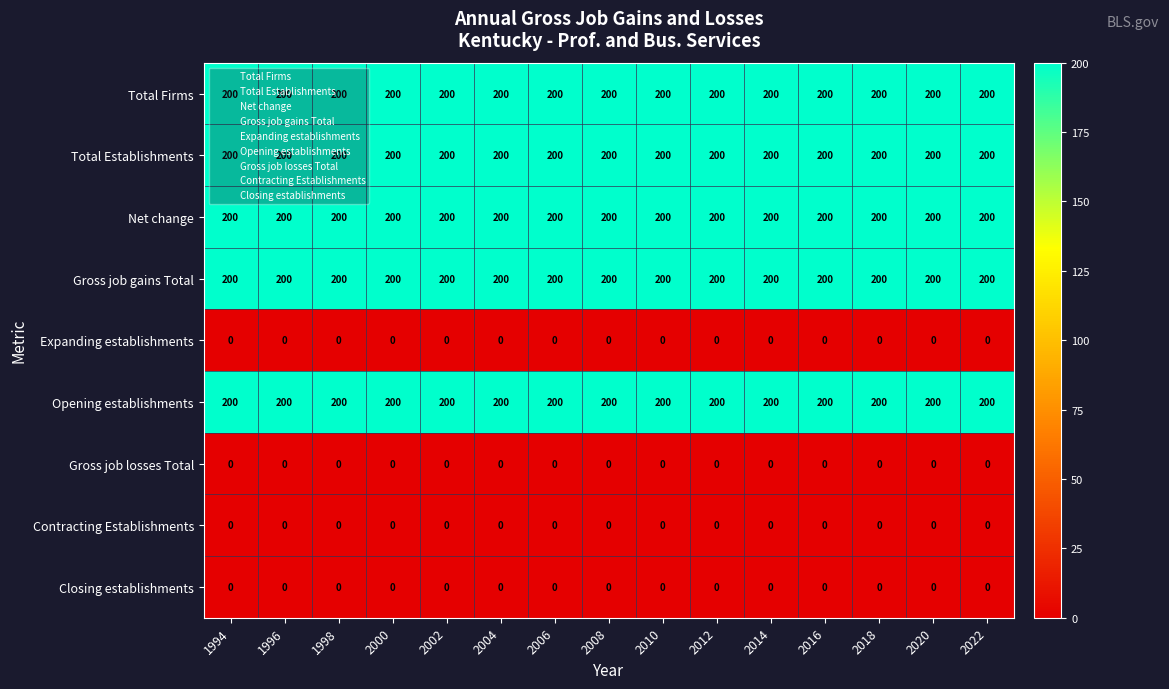

What is the spread (max minus min) of values at 2004?

200